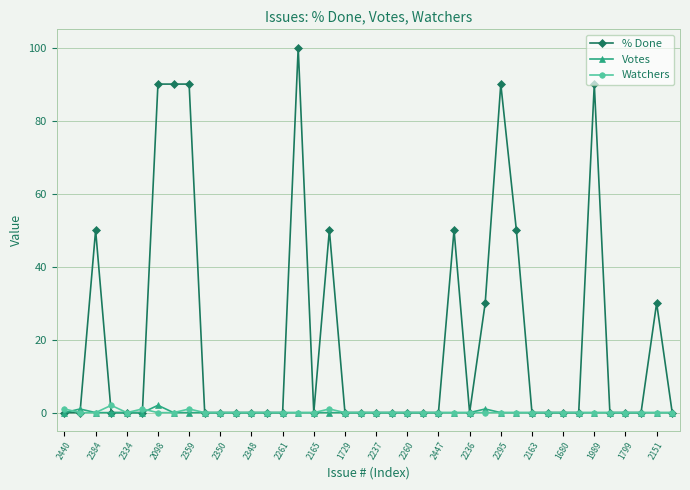

What is the value of the % Done point at the 28th from the left?

30